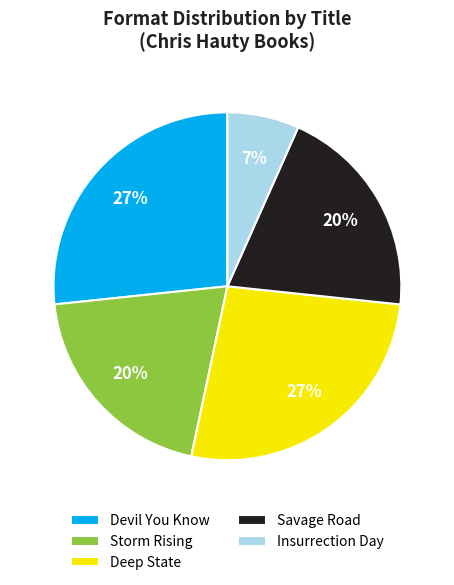

Is the sum of Deep State and Storm Rising greater than half?

No